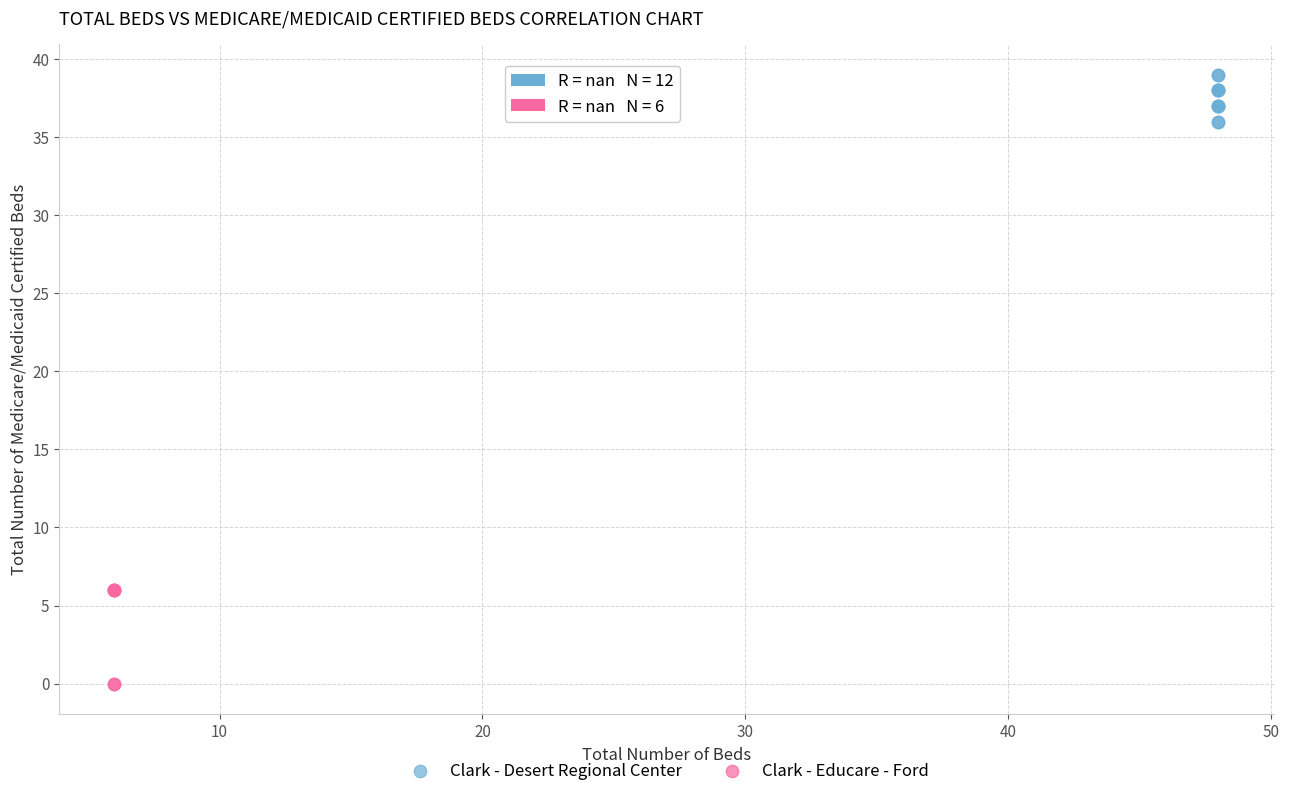

Which series contains the lowest Y value?

Clark - Educare - Ford